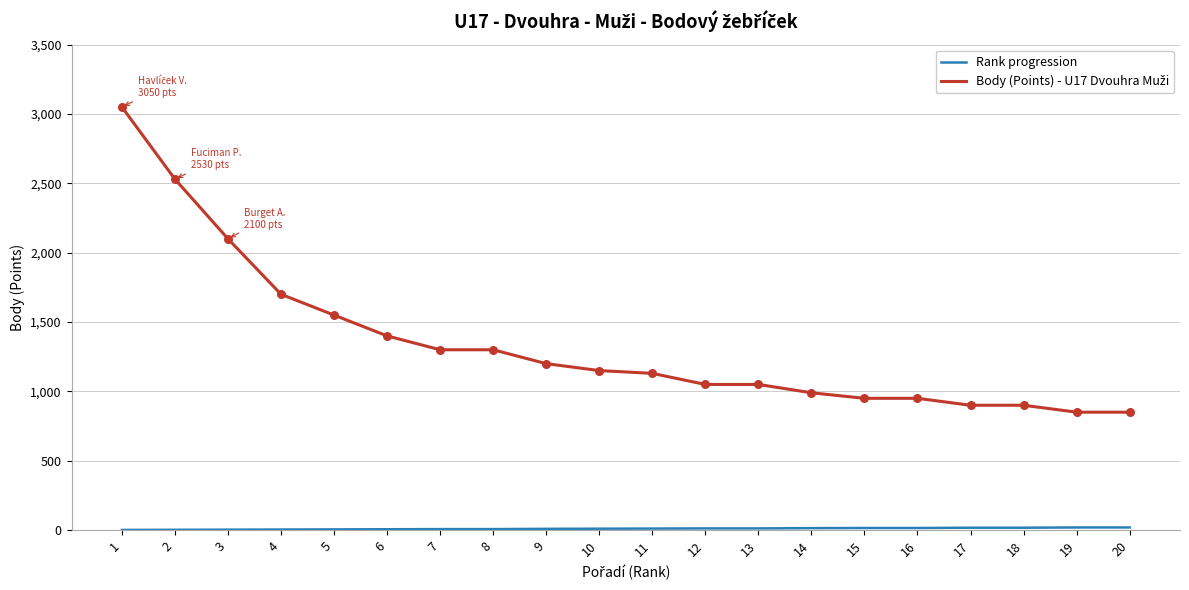

At which category is the sum across all series the highest?

1